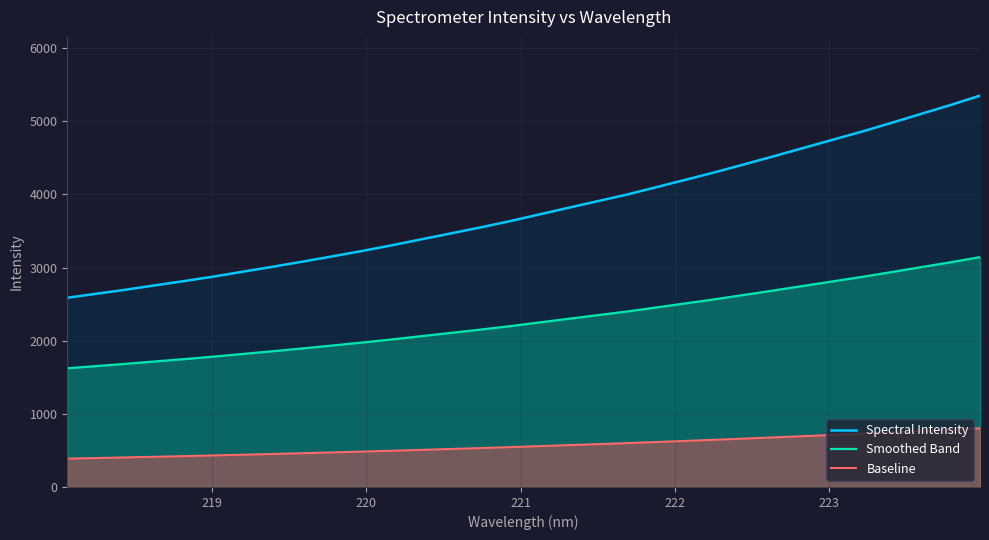

How many distinct data groups are displayed?

3